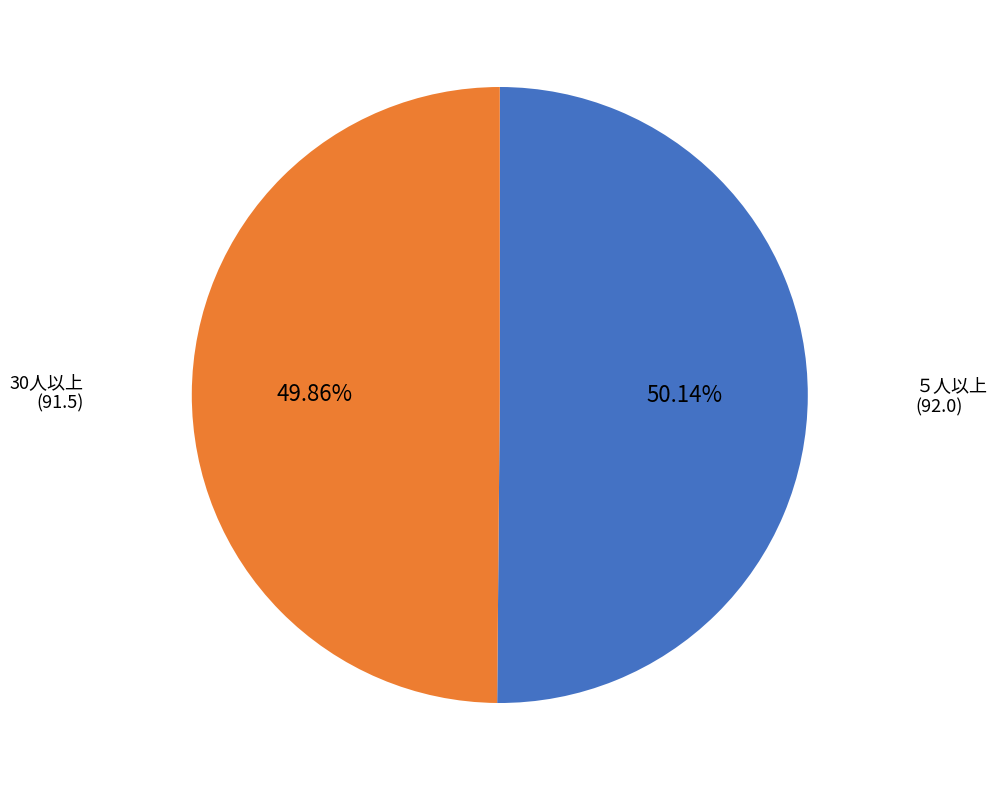

Is there any slice that represents more than half of the pie?

Yes